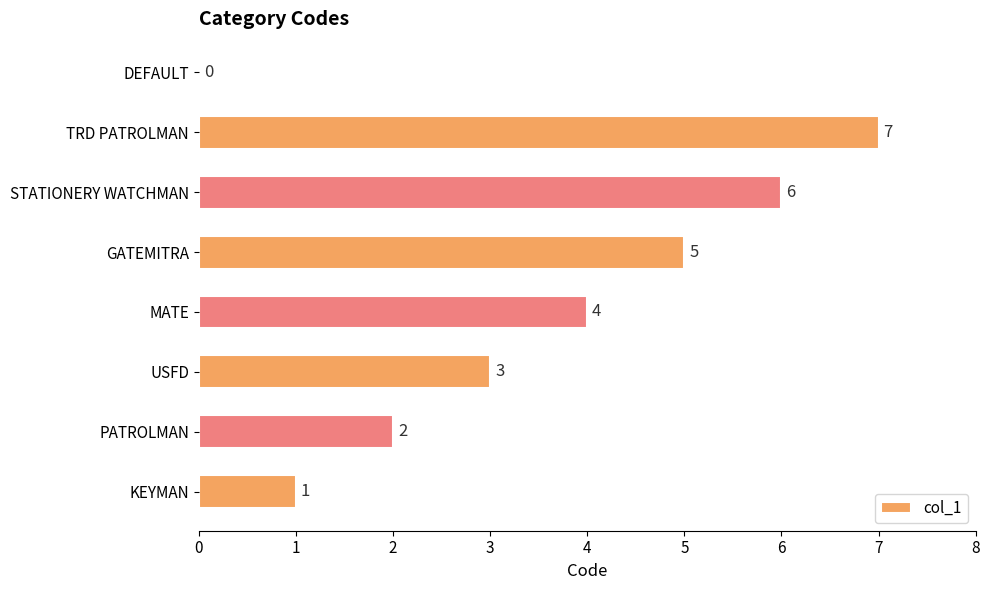

What is the sum of all values?

28